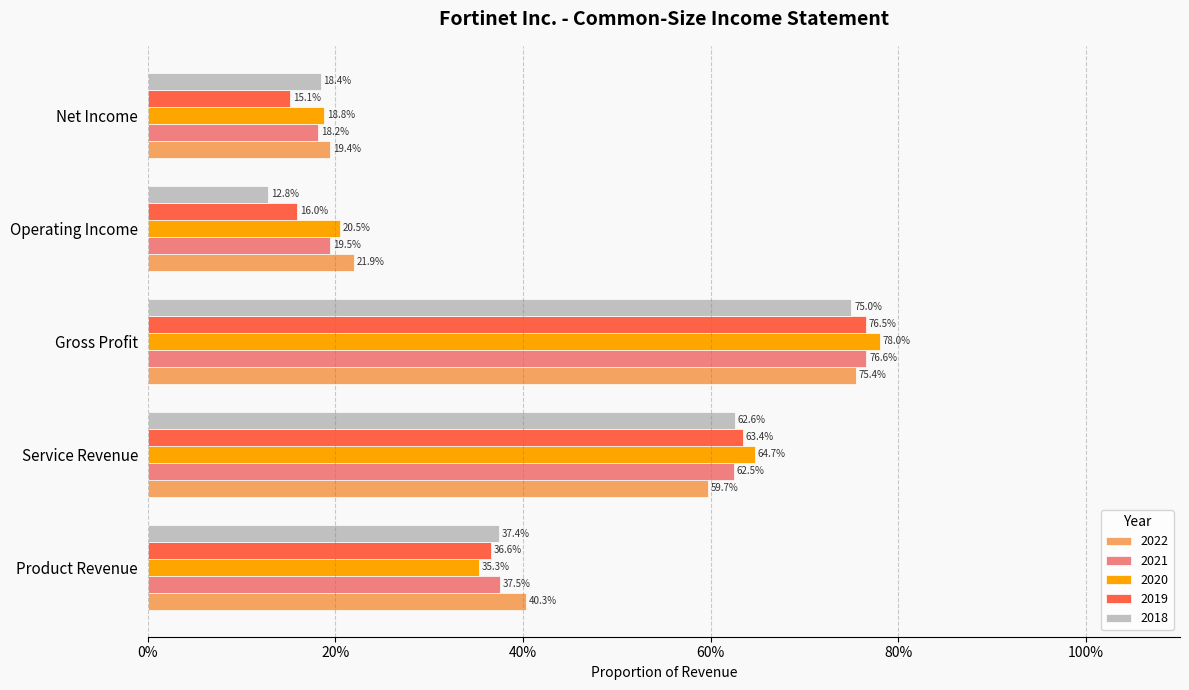

Reading left to right, what are all the values shown in this chart?

2022: 0.4	0.6	0.8	0.2	0.2
2021: 0.4	0.6	0.8	0.2	0.2
2020: 0.4	0.6	0.8	0.2	0.2
2019: 0.4	0.6	0.8	0.2	0.2
2018: 0.4	0.6	0.7	0.1	0.2